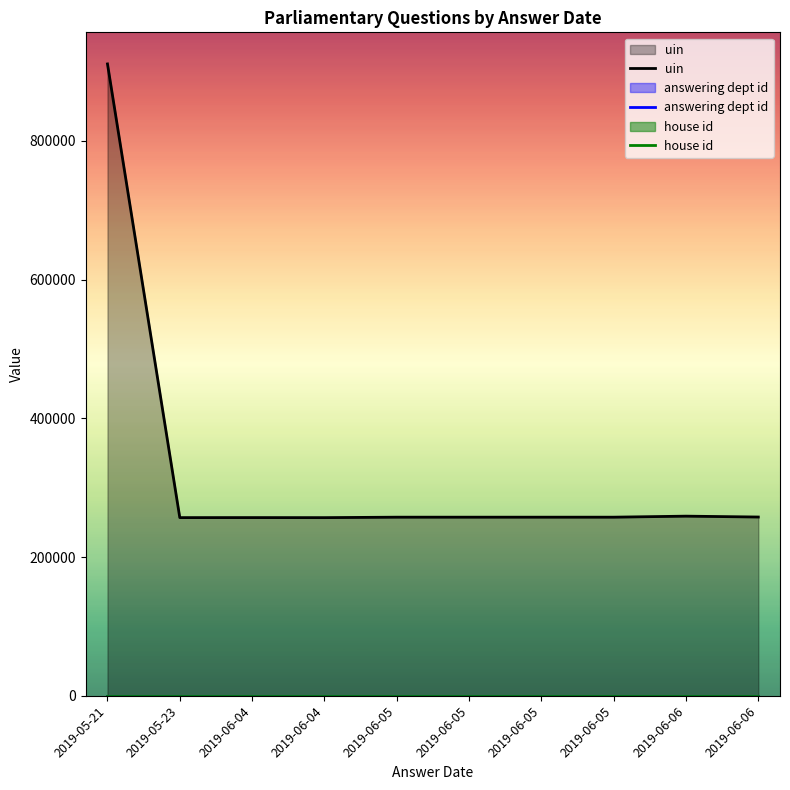

Which series has the largest total across all categories?

uin